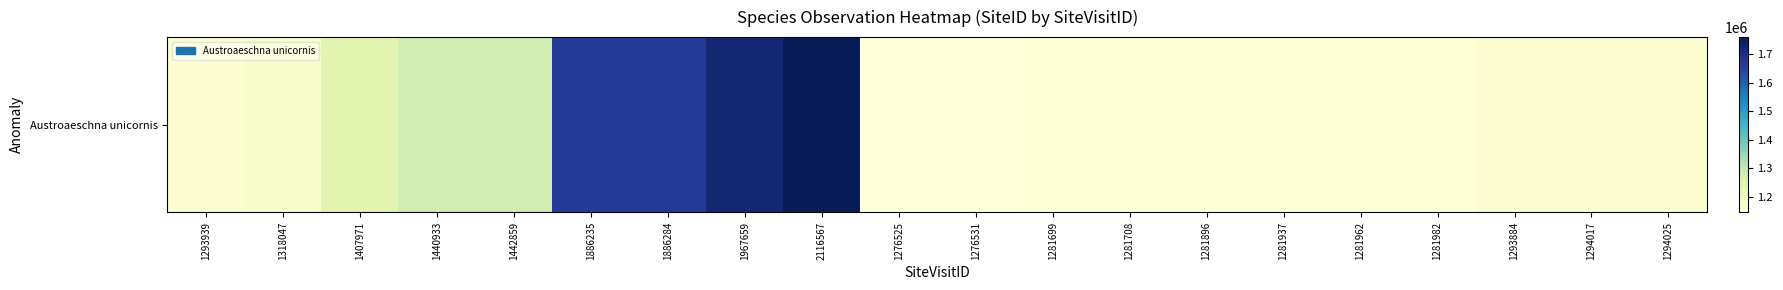

What is the sum of all values?

25649918